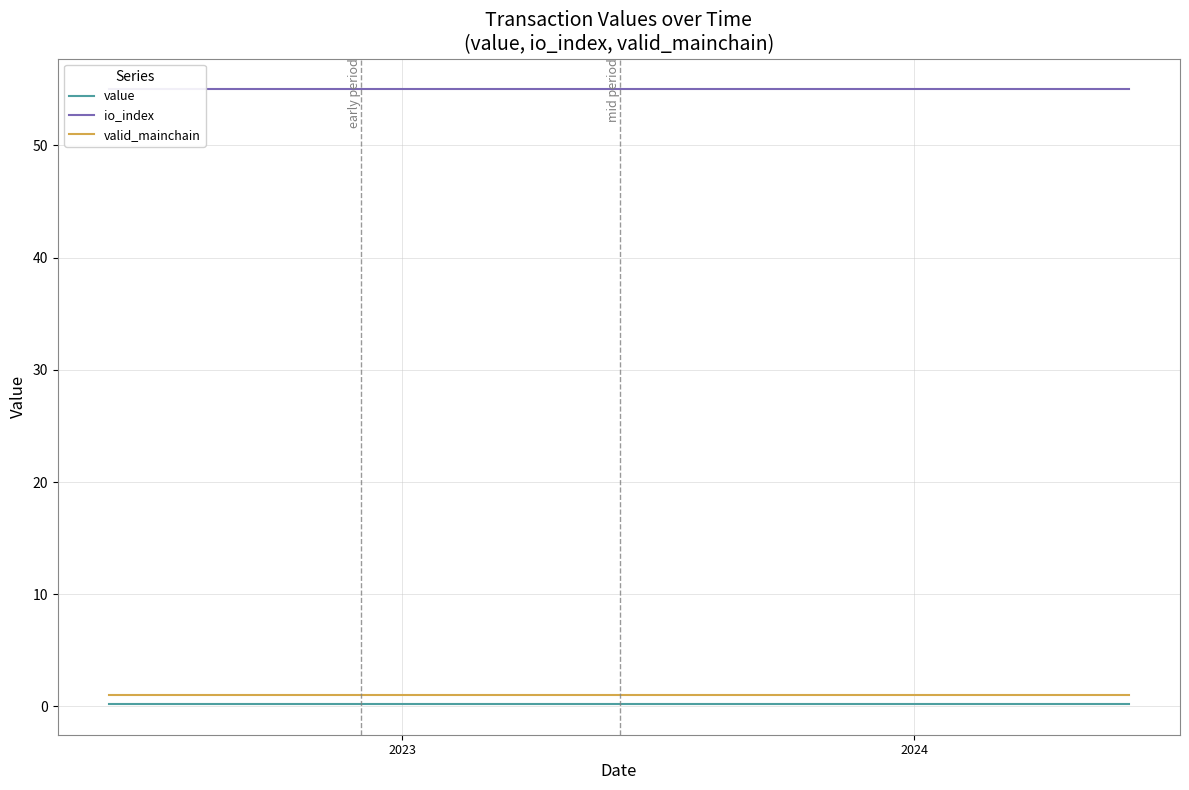

True or false: value and valid_mainchain cross at least once.

False